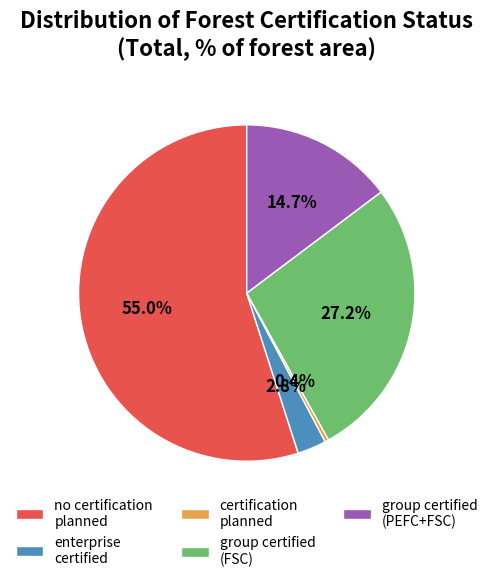

What is the largest slice in the pie chart?

no certification planned